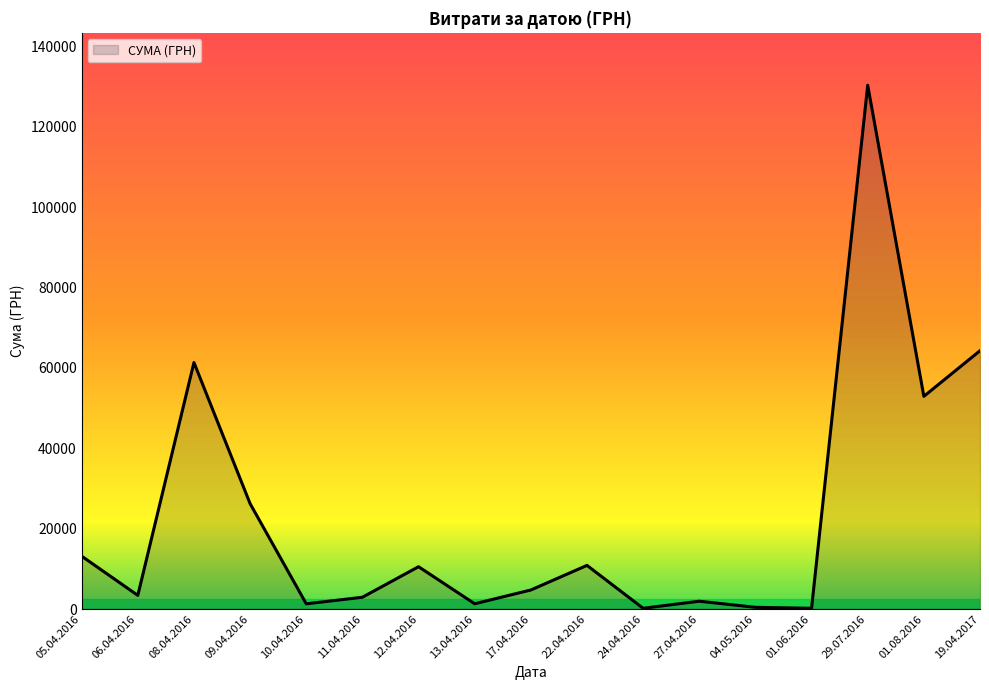

At which category does the chart reach its peak across all series?

29.07.2016